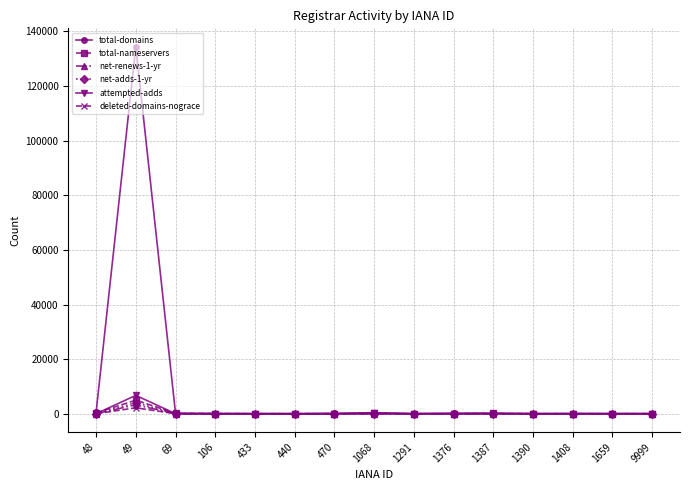

Which series has the largest range (max minus min)?

total-domains